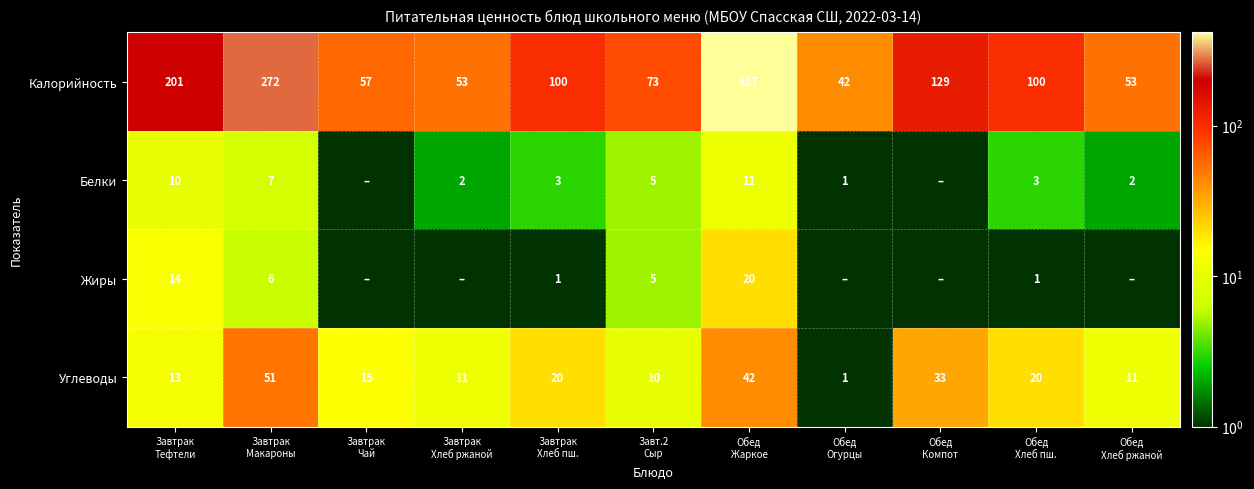

What is the average value of the Калорийность series?

136